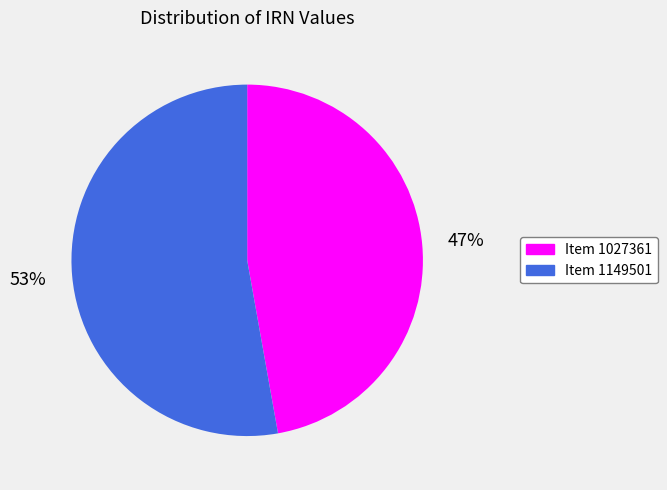

Is the sum of Item 1149501 and Item 1027361 greater than half?

Yes